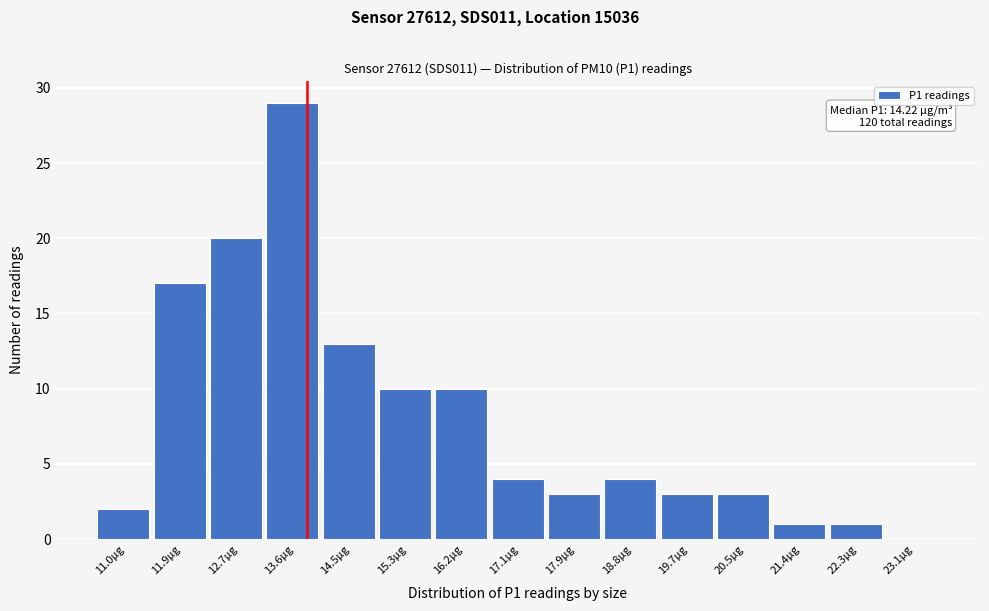

Reading left to right, extract all data points from this chart.

11.0µg=2	11.9µg=17	12.7µg=20	13.6µg=29	14.5µg=13	15.3µg=10	16.2µg=10	17.1µg=4	17.9µg=3	18.8µg=4	19.7µg=3	20.5µg=3	21.4µg=1	22.3µg=1	23.1µg=0